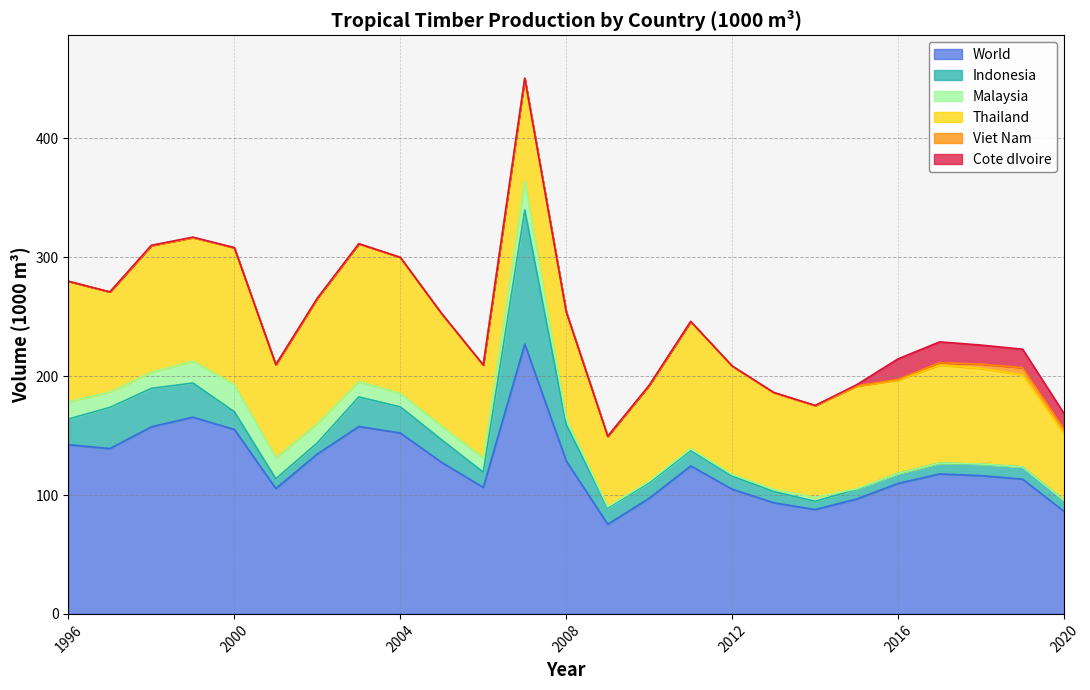

True or false: Malaysia has a value of 24.5 at 2007.

True